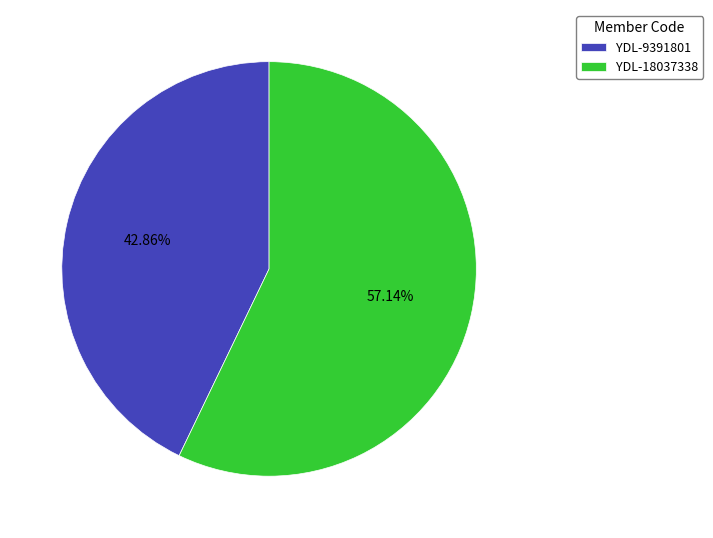

Does YDL-18037338 represent more than half of the total?

Yes